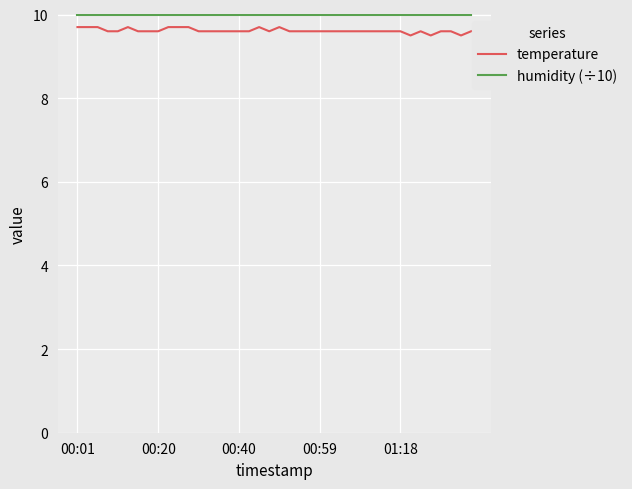

What is the greatest value displayed?

10.0